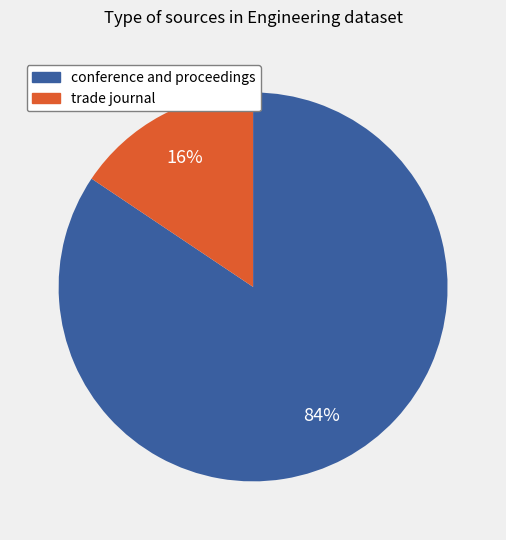

Do conference and proceedings and trade journal together represent more than half of the pie?

Yes